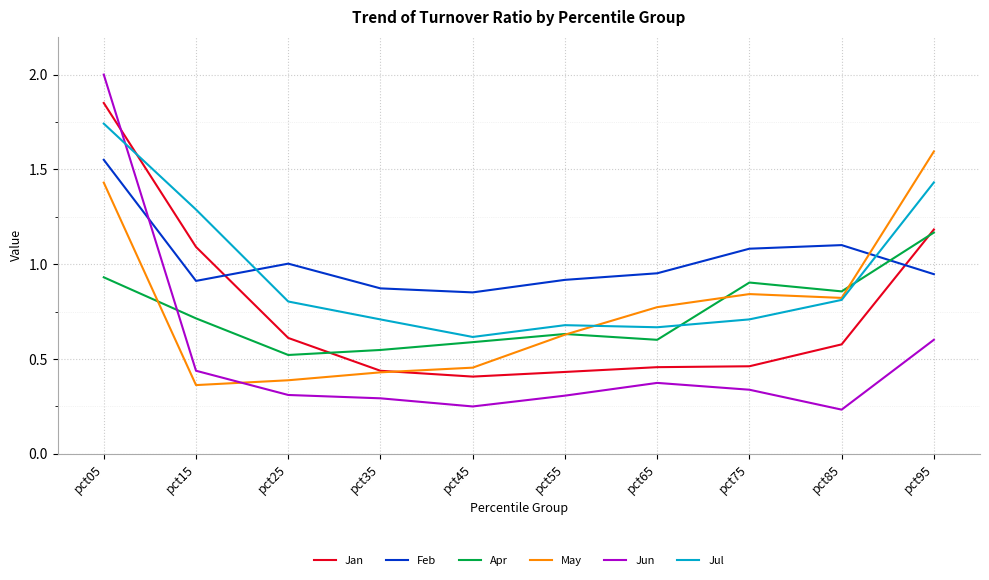

Where is the first local maximum for Feb?

pct25